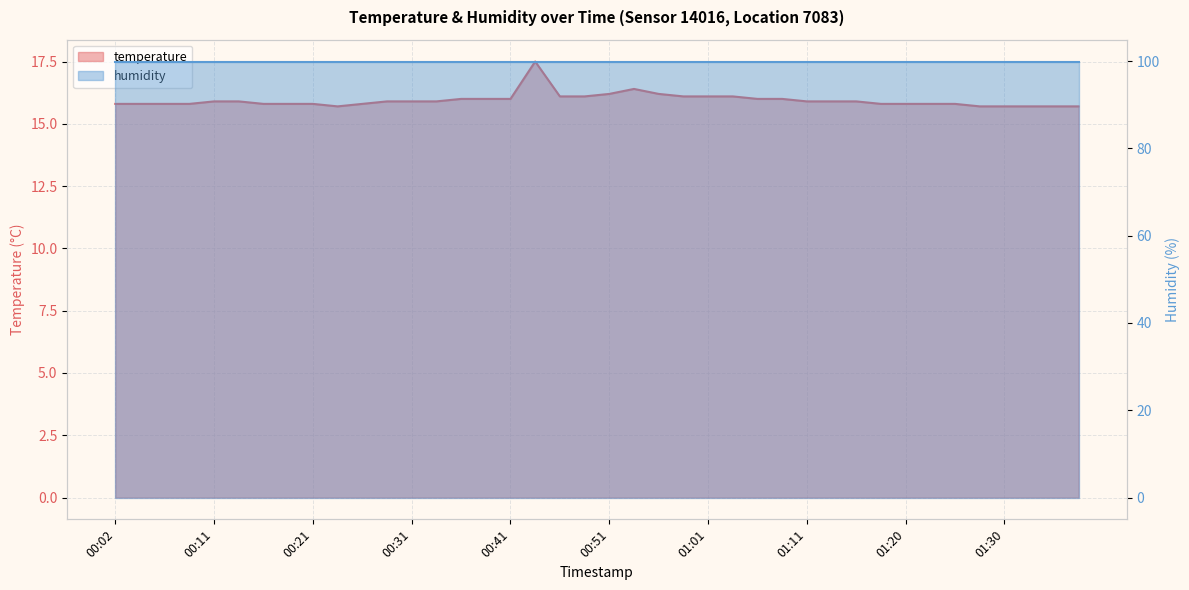

Where is the data nearest to the value 16?

00:36